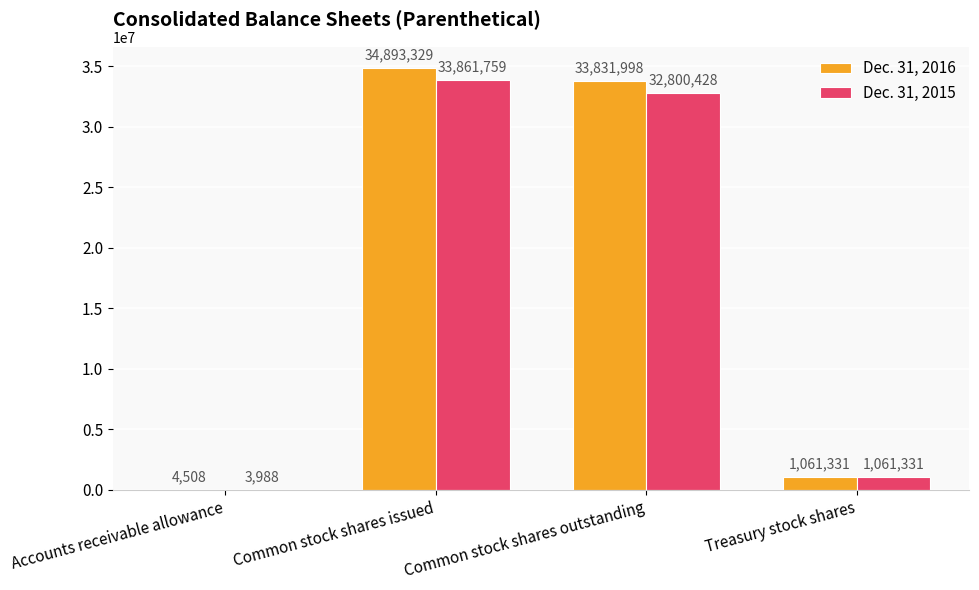

Reading left to right, extract all data points from this chart.

Dec. 31, 2016: Accounts receivable allowance=4508	Common stock shares issued=34893329	Common stock shares outstanding=33831998	Treasury stock shares=1061331
Dec. 31, 2015: Accounts receivable allowance=3988	Common stock shares issued=33861759	Common stock shares outstanding=32800428	Treasury stock shares=1061331